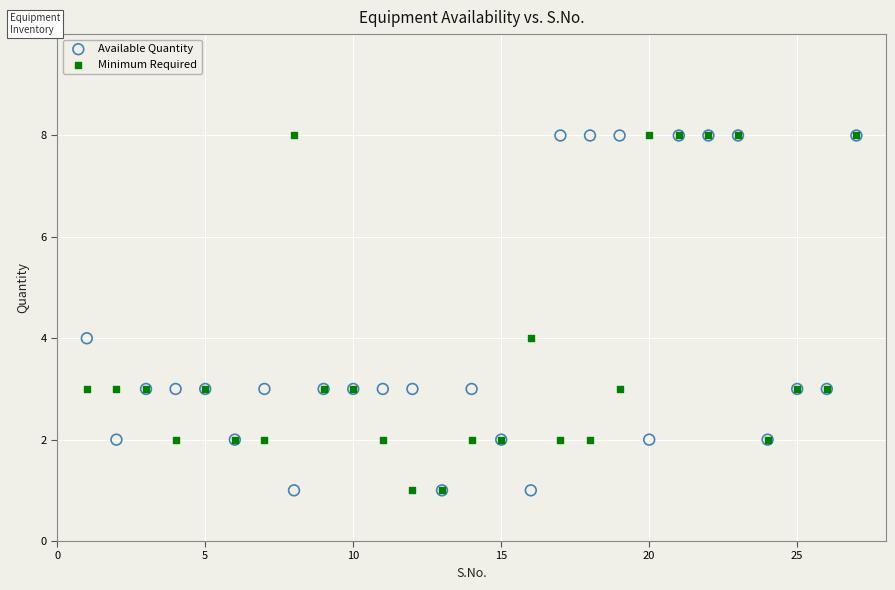

What is the X range (max minus min) for the scatter plot?

26